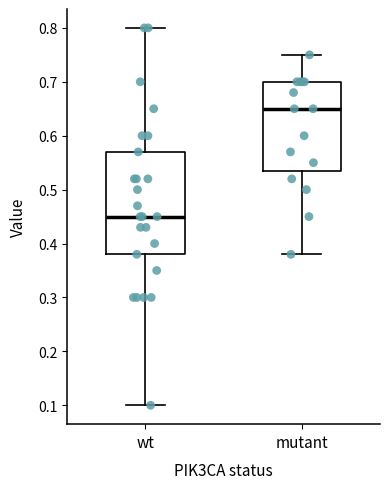

Where is the lower edge of the box for mutant on the y-axis? The values are not printed on the chart, so give them approximately, as read against the axis.

0.54